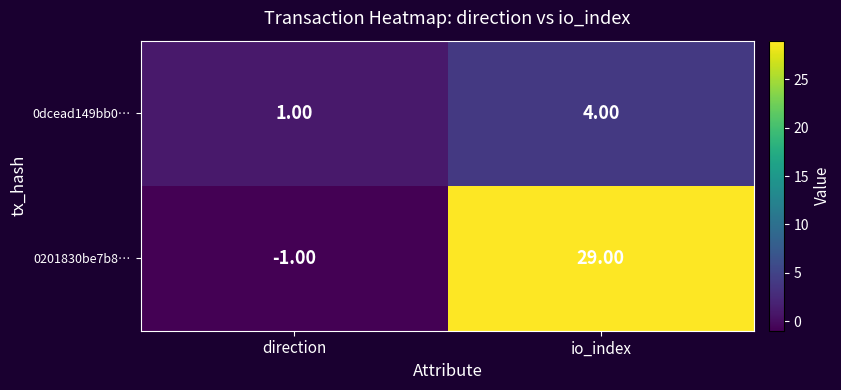

Is the value of 0201830be7b8… at io_index greater than the value of 0dcead149bb0… at io_index?

Yes